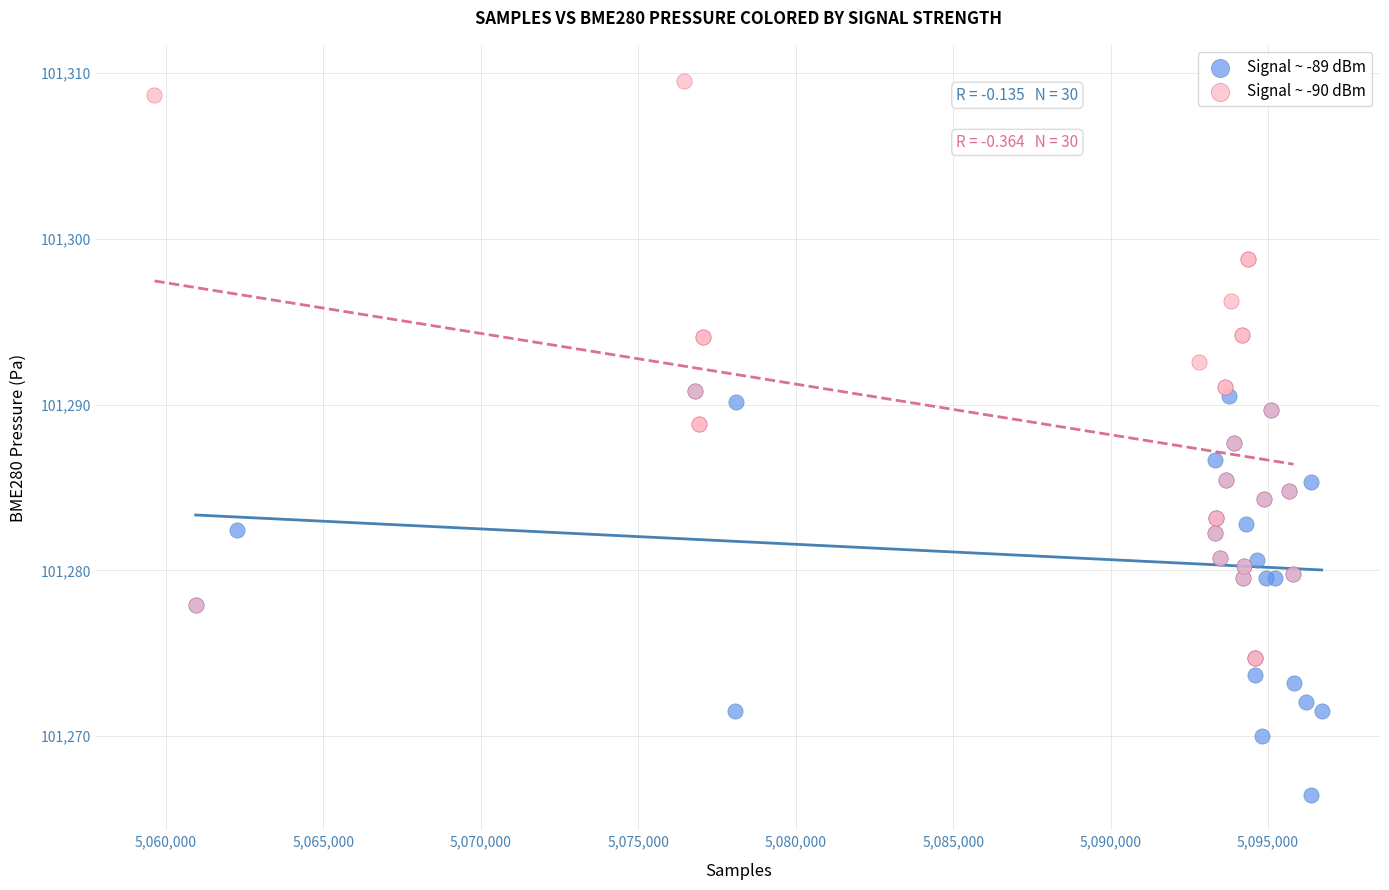

Which series has the widest spread of Y values?

Signal ~ -90 dBm